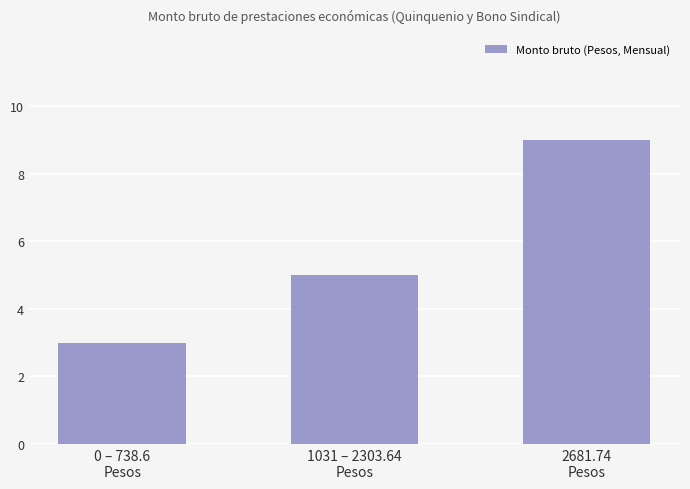

Which has a higher value, 2681.74
Pesos or 0 – 738.6
Pesos?

2681.74
Pesos